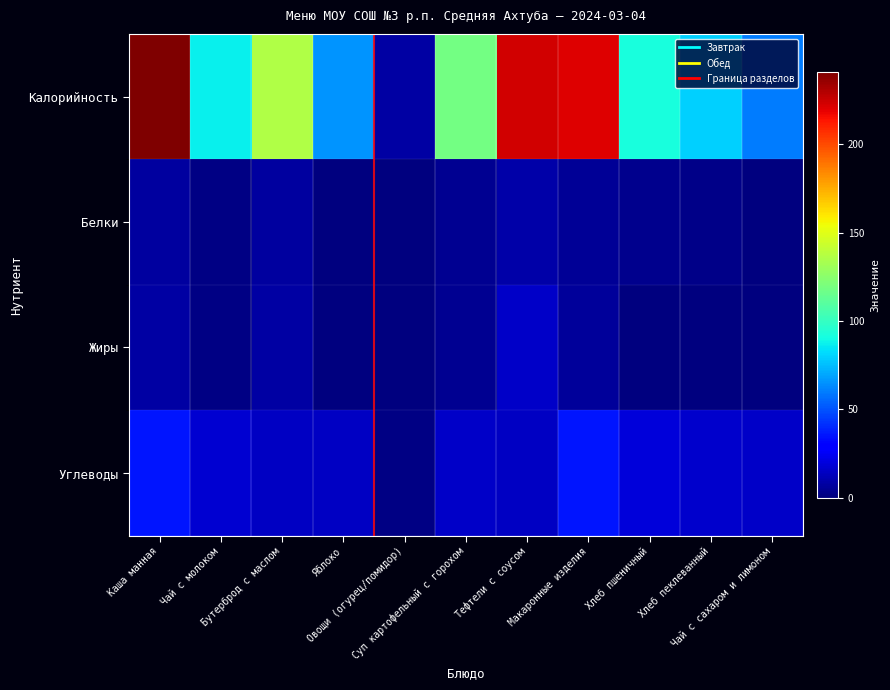

What is the spread (max minus min) of values at Суп картофельный с горохом?

114.0